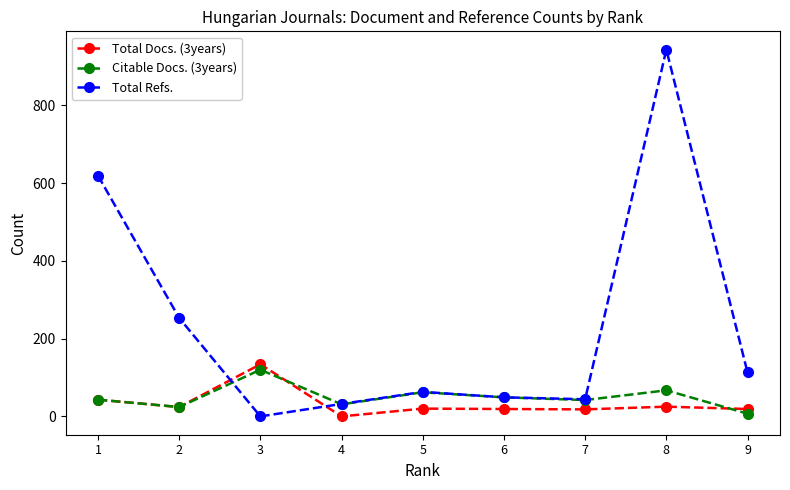

Count the number of data series in this chart.

3